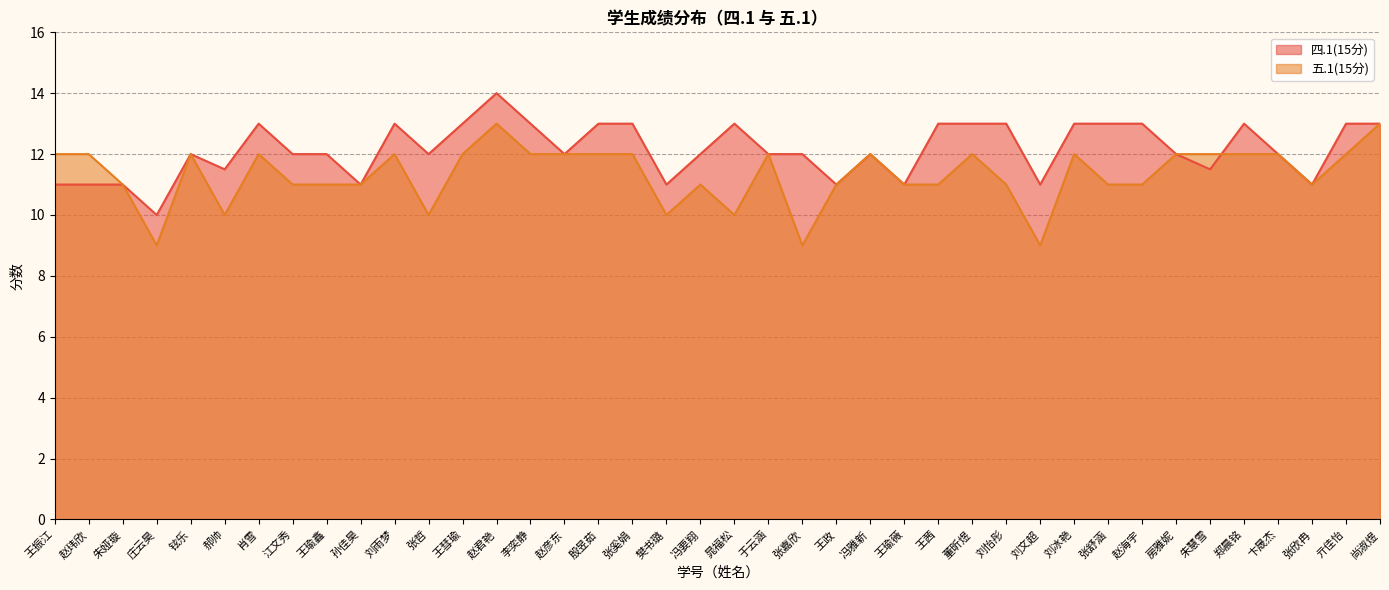

Reading left to right, extract all data points from this chart.

四.1(15分): 11.0	11.0	11.0	10.0	12.0	11.5	13.0	12.0	12.0	11.0	13.0	12.0	13.0	14.0	13.0	12.0	13.0	13.0	11.0	12.0	13.0	12.0	12.0	11.0	12.0	11.0	13.0	13.0	13.0	11.0	13.0	13.0	13.0	12.0	11.5	13.0	12.0	11.0	13.0	13.0
五.1(15分): 12.0	12.0	11.0	9.0	12.0	10.0	12.0	11.0	11.0	11.0	12.0	10.0	12.0	13.0	12.0	12.0	12.0	12.0	10.0	11.0	10.0	12.0	9.0	11.0	12.0	11.0	11.0	12.0	11.0	9.0	12.0	11.0	11.0	12.0	12.0	12.0	12.0	11.0	12.0	13.0